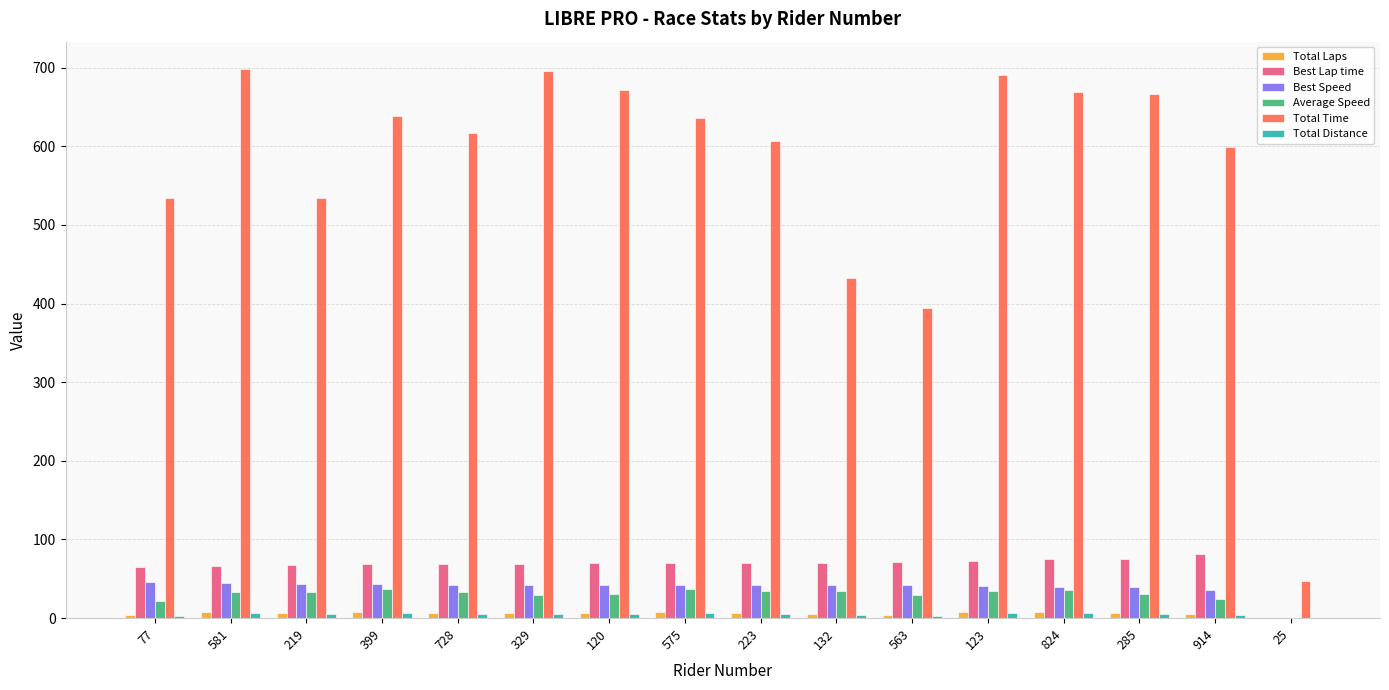

Is the value of Best Speed at 77 greater than the value of Total Laps at 914?

Yes